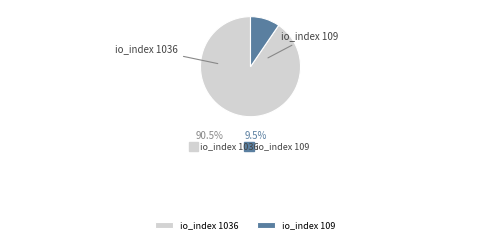

Is it true that io_index 1036 is 90% of the pie?

True